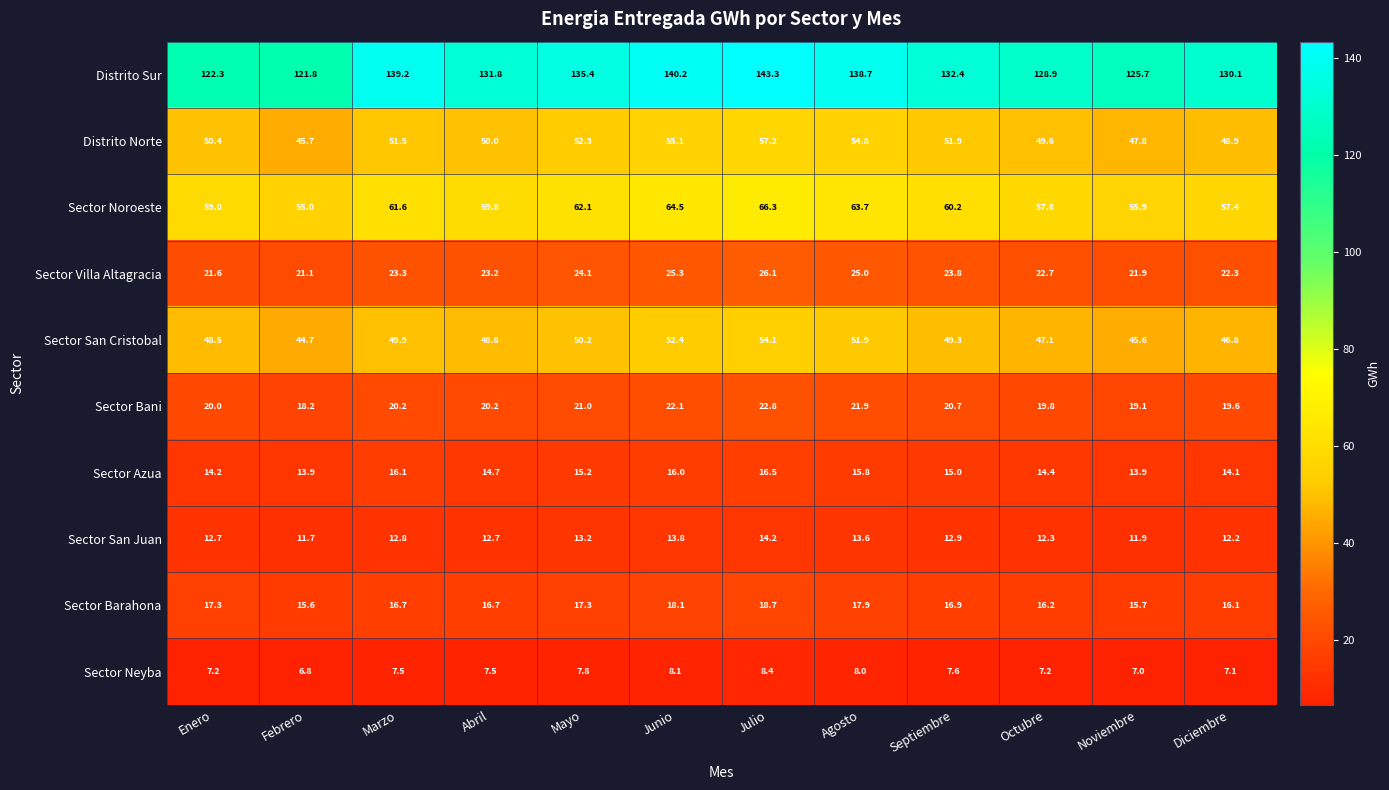

Is it true that Sector Azua equals 15.8 at Agosto?

True